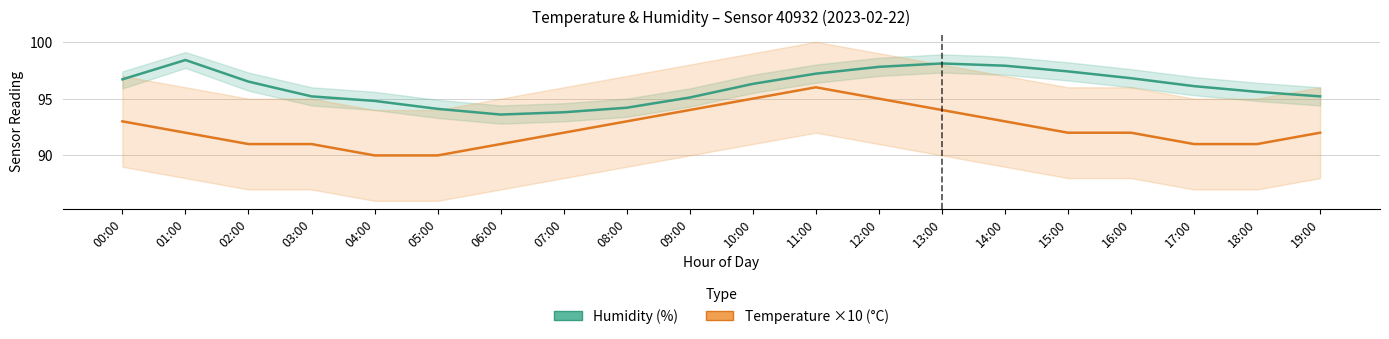

What is the value of the temperature (×10) point at the 13th from the left?

95.0